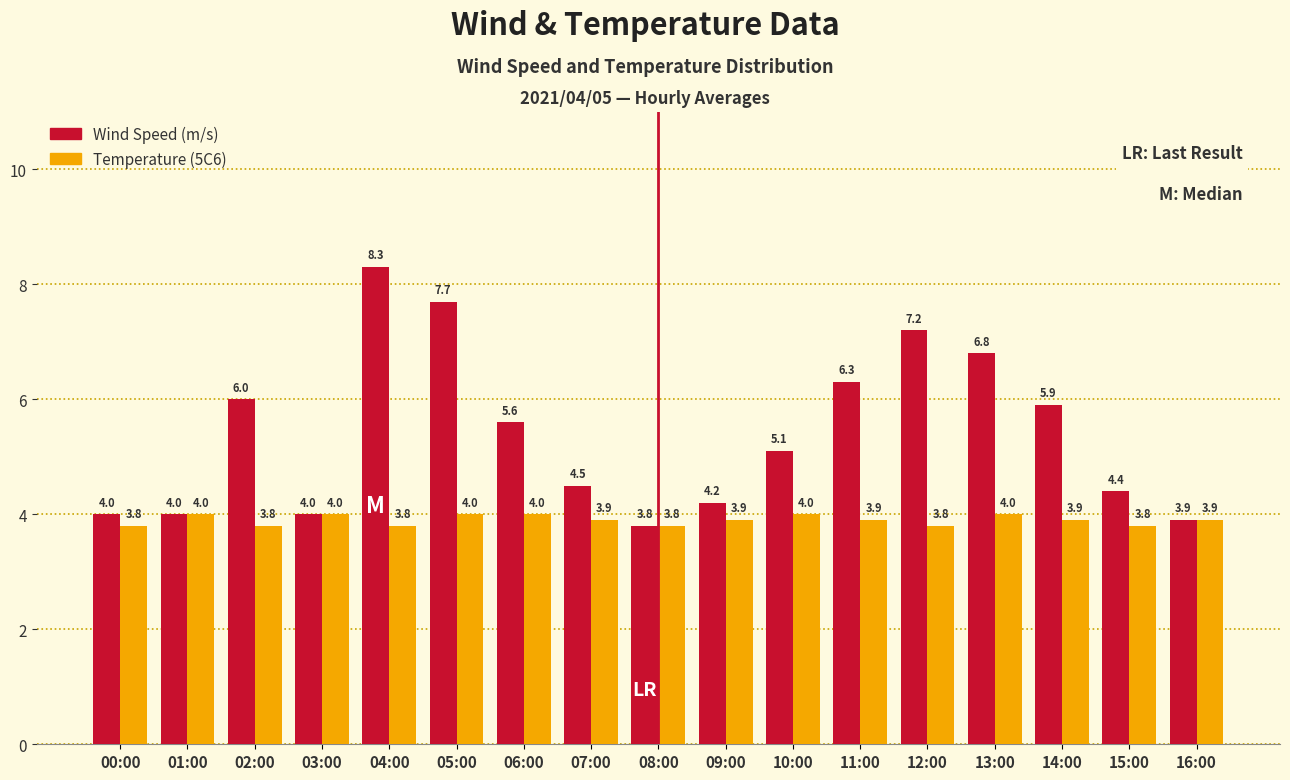

What is the maximum value shown in the chart?

8.3